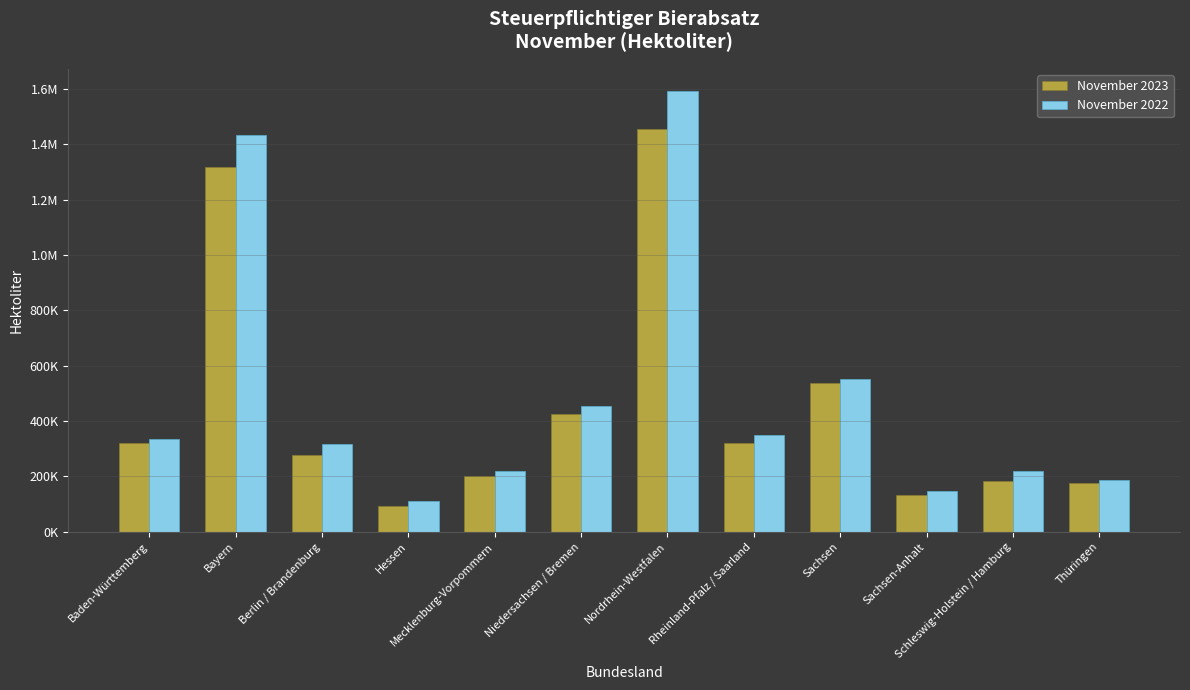

Reading right to left, extract all data points from this chart.

November 2023: 176594.6	184946.4	134052.0	538411.6	320586.6	1454740.3	426758.5	199663.6	93471.7	275755.5	1318333.5	322052.5
November 2022: 186661.3	218185.1	146144.1	550548.5	347973.8	1592581.5	455097.5	220772.9	111189.6	315475.1	1432263.8	334307.5